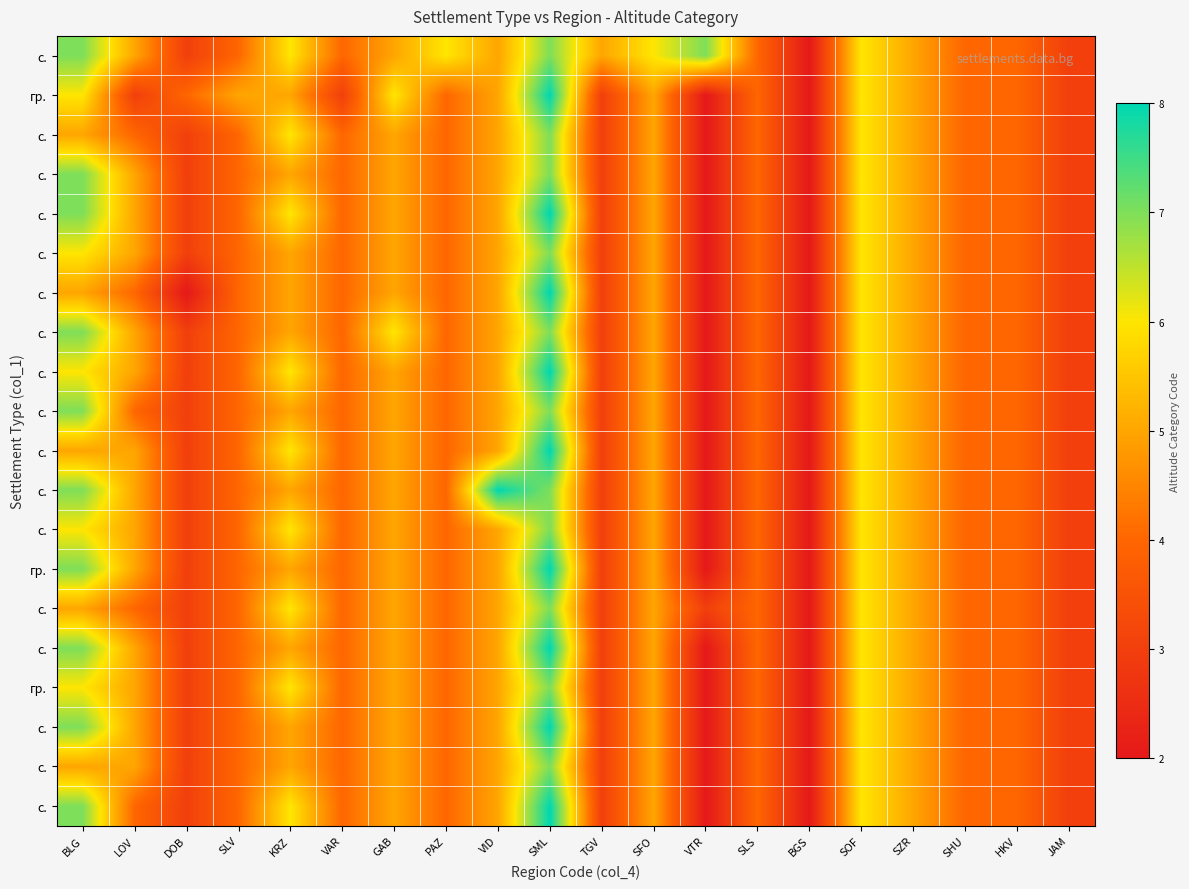

What is the total value across all series at BGS?

40